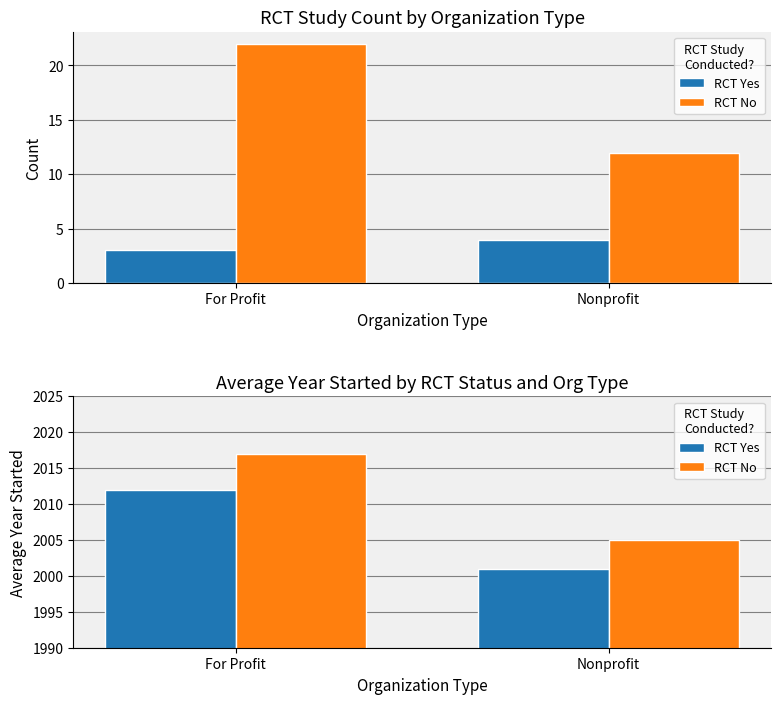

What value does the RCT Yes series have at For Profit, to the nearest 10?

2010